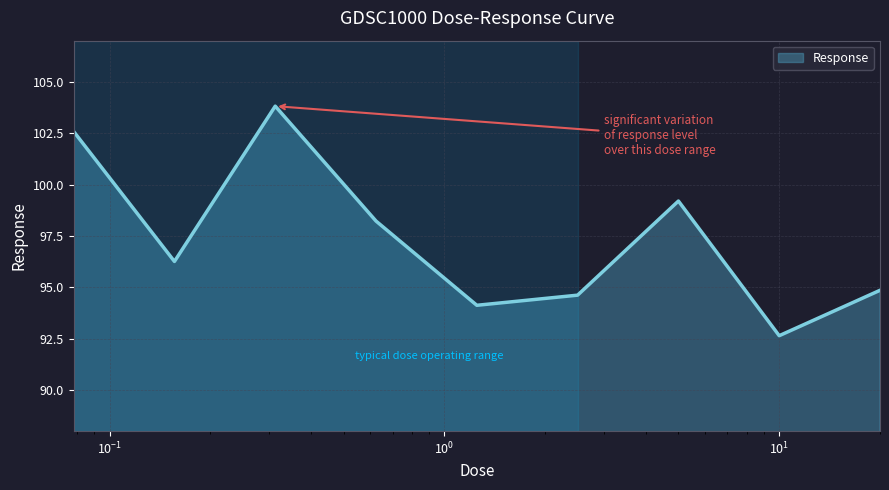

What is the smallest value displayed?

92.6